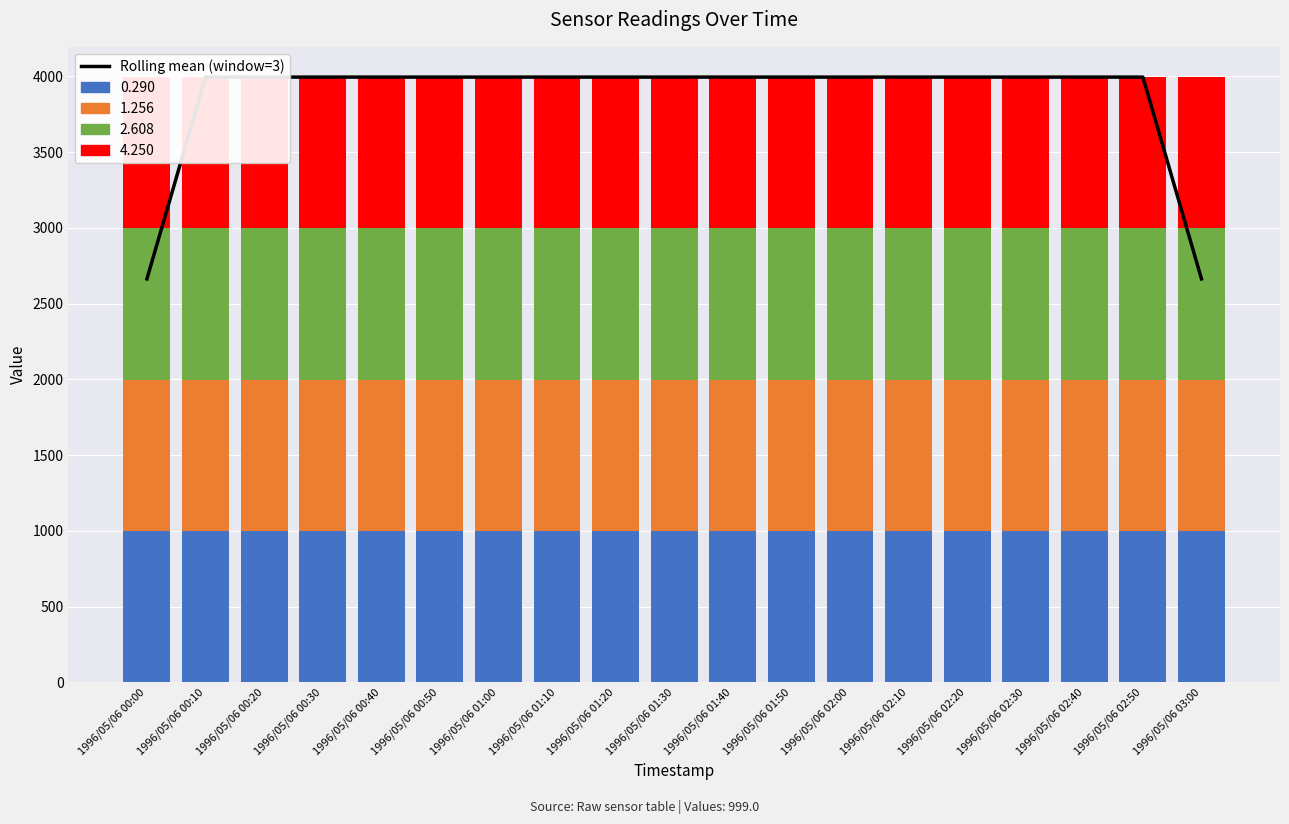

List the labels in order of value, largest first.

1996/05/06 00:10, 1996/05/06 00:20, 1996/05/06 00:30, 1996/05/06 00:40, 1996/05/06 00:50, 1996/05/06 01:00, 1996/05/06 01:10, 1996/05/06 01:20, 1996/05/06 01:30, 1996/05/06 01:40, 1996/05/06 01:50, 1996/05/06 02:00, 1996/05/06 02:10, 1996/05/06 02:20, 1996/05/06 02:30, 1996/05/06 02:40, 1996/05/06 02:50, 1996/05/06 00:00, 1996/05/06 03:00